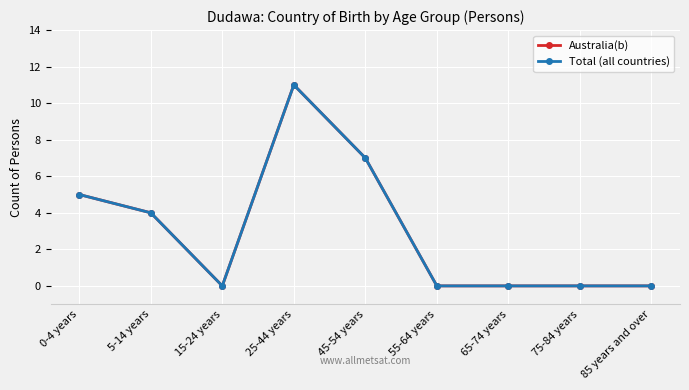

How many interior local valleys does the Total (all countries) series have?

1